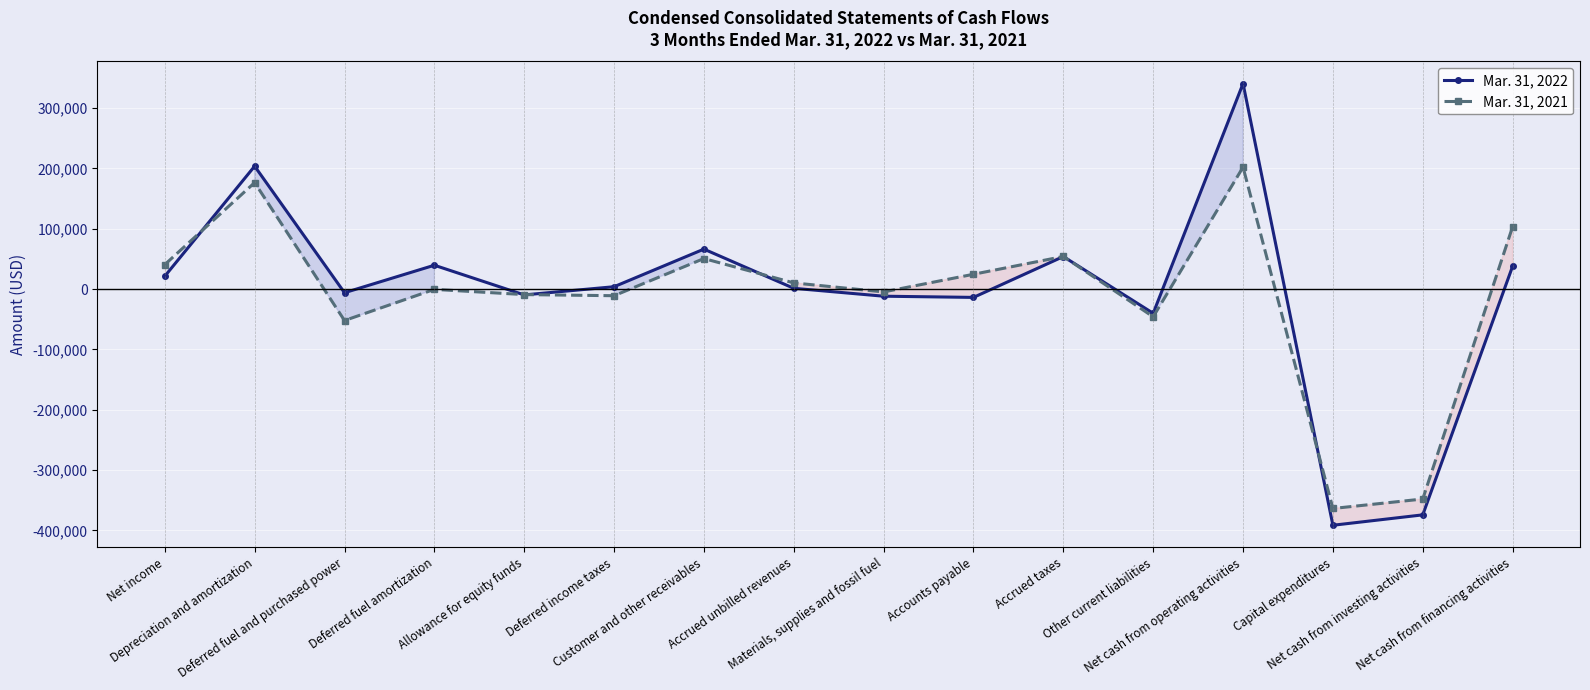

How many lines are shown in the chart?

2